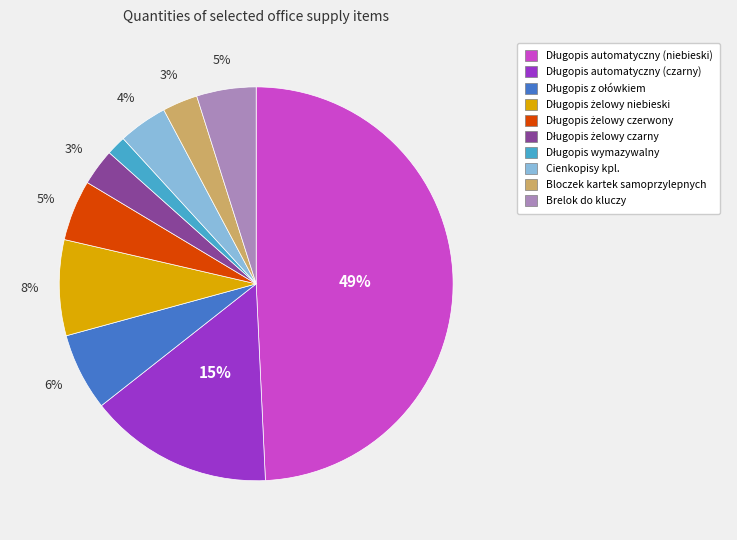

To the nearest percent, what portion does Brelok do kluczy represent?

5%